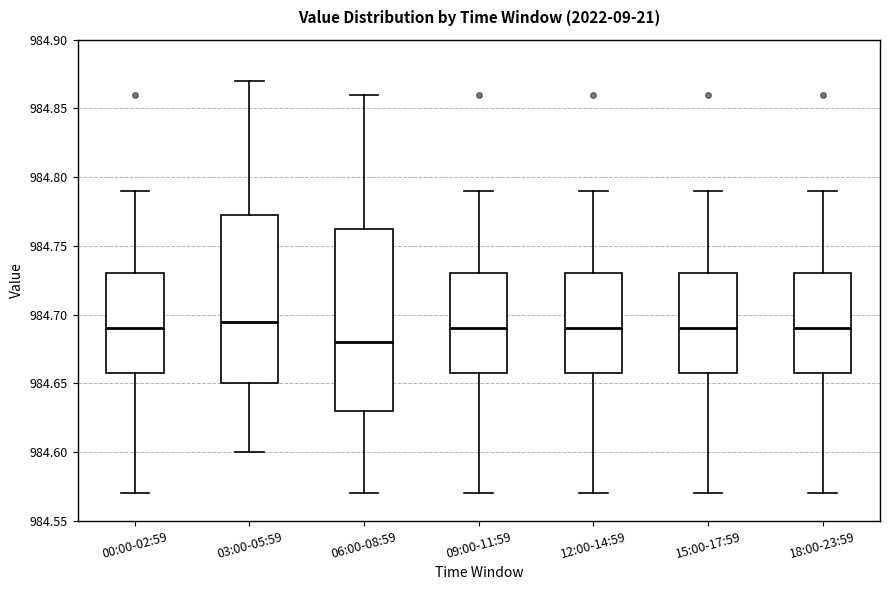

Comparing the boxes themselves (not the whiskers), which one is the tallest?

06:00-08:59